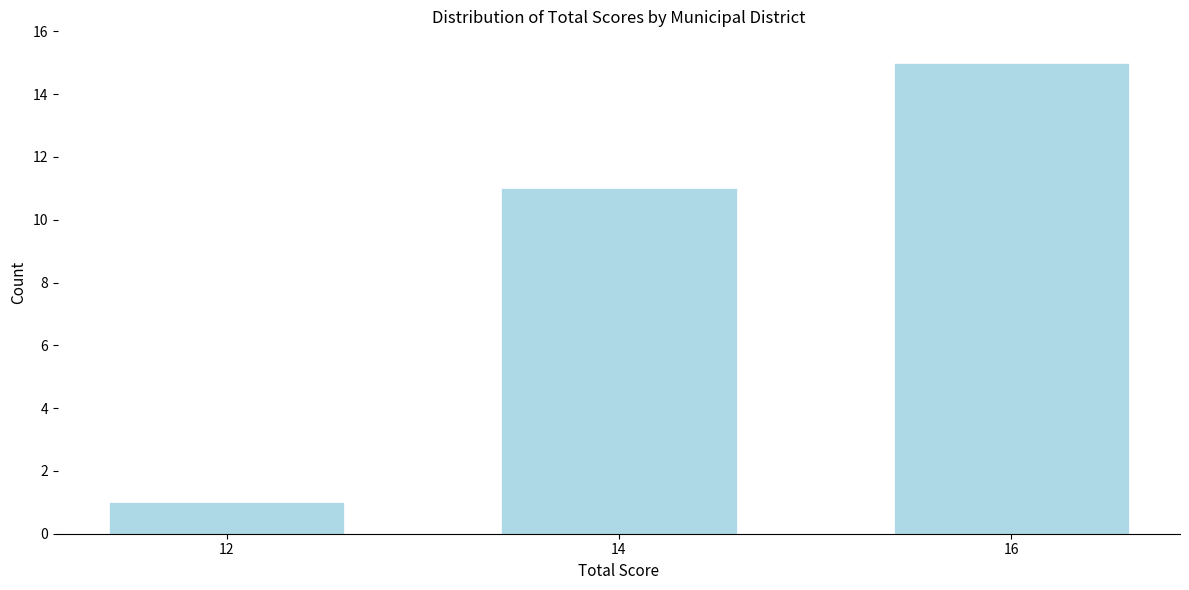

Reading left to right, transcribe all the data shown in this chart.

1	11	15